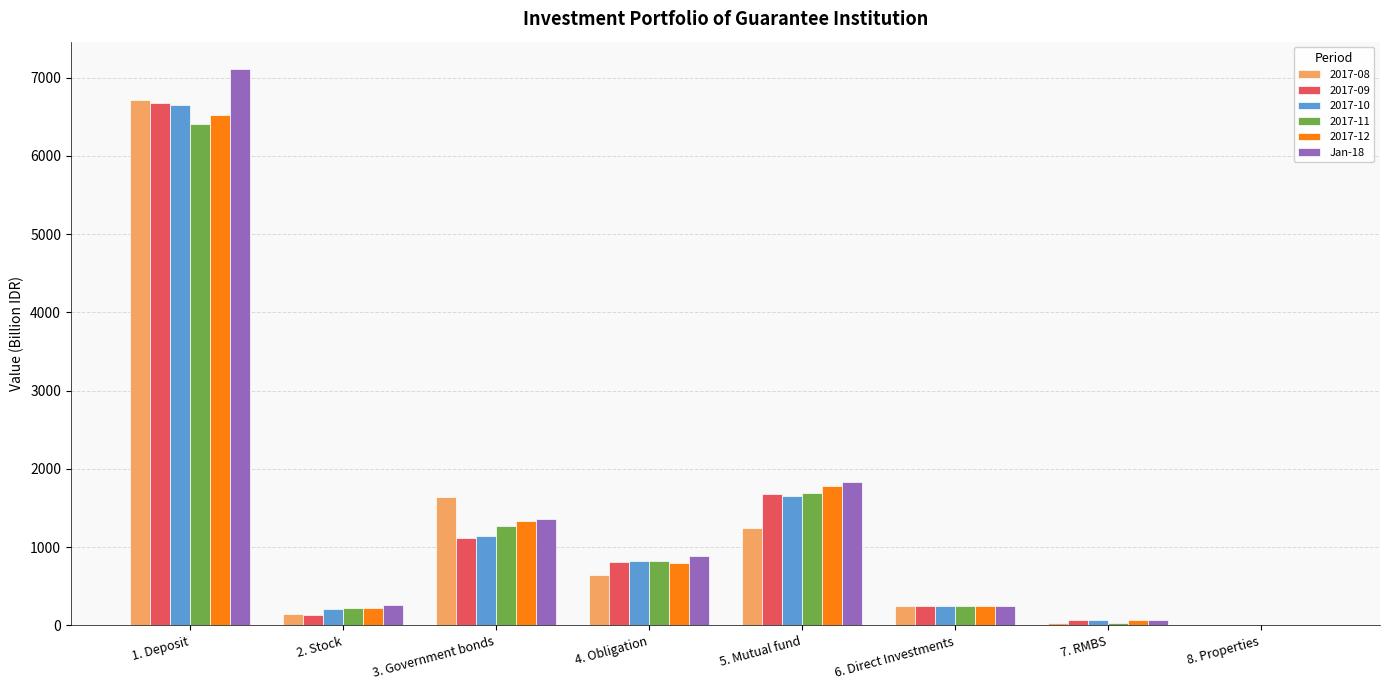

At which label does 2017-11 reach its peak?

1. Deposit